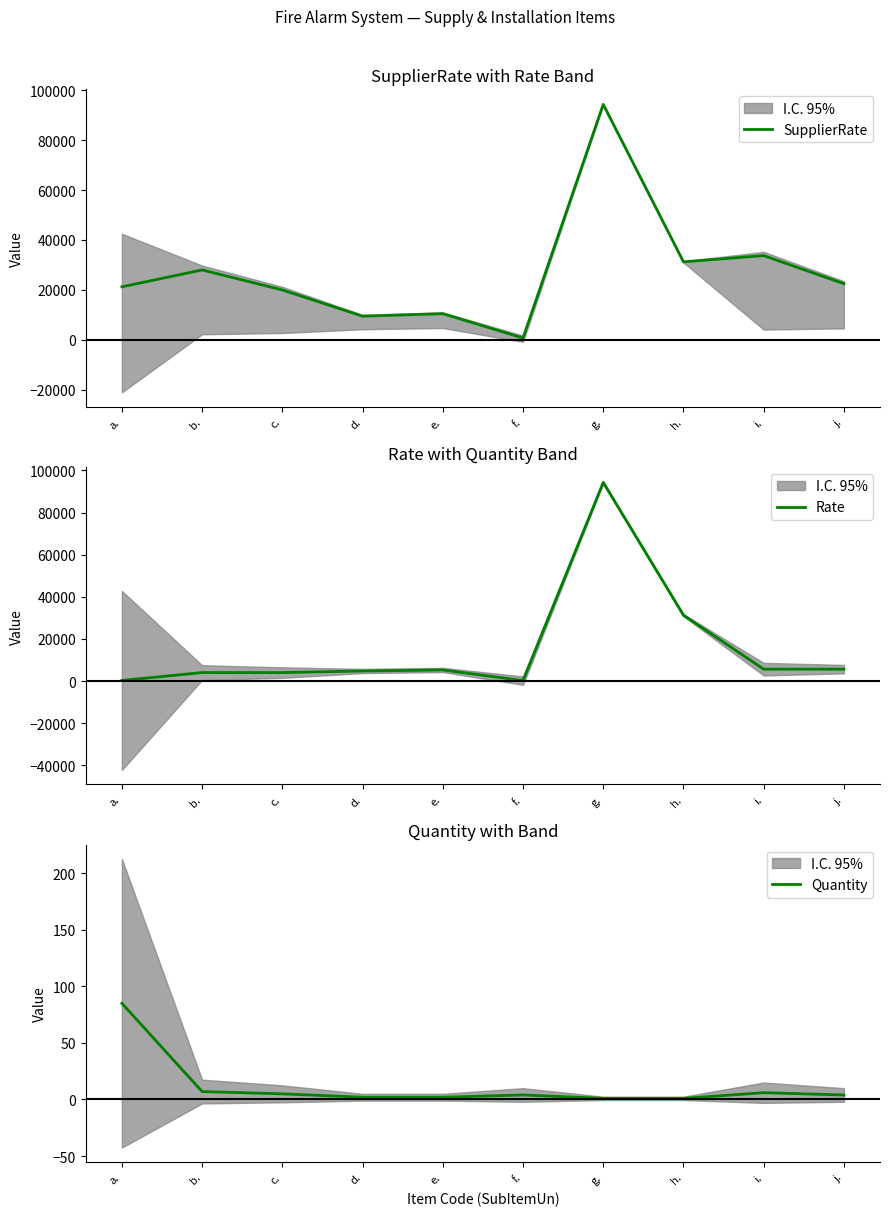

How many interior local peaks does the SupplierRate series have?

4